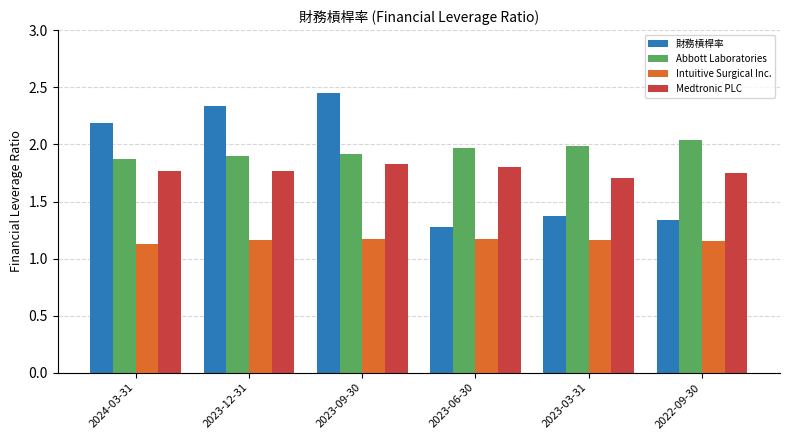

Is the value of 財務槓桿率 at 2023-09-30 greater than the value of Medtronic PLC at 2023-06-30?

Yes